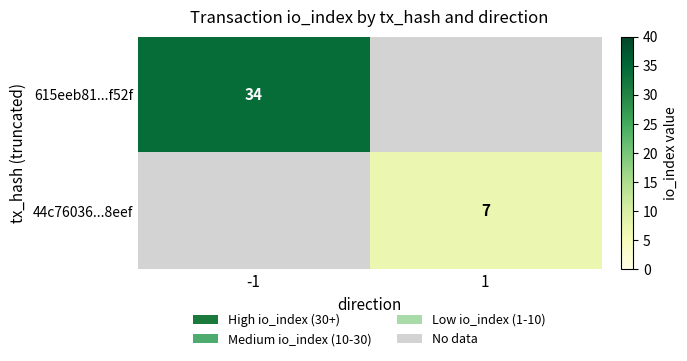

True or false: 615eeb81...f52f has a value of 61 at -1.

False